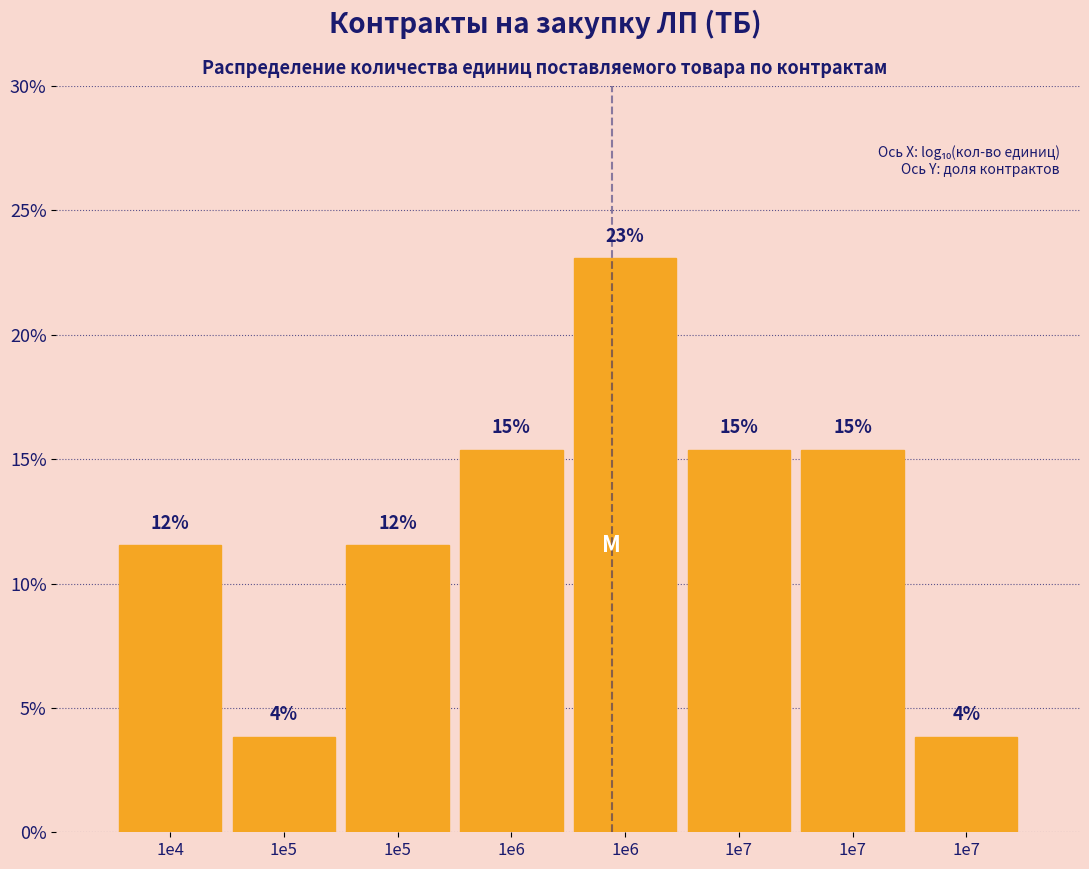

How many bars are there in total?

8